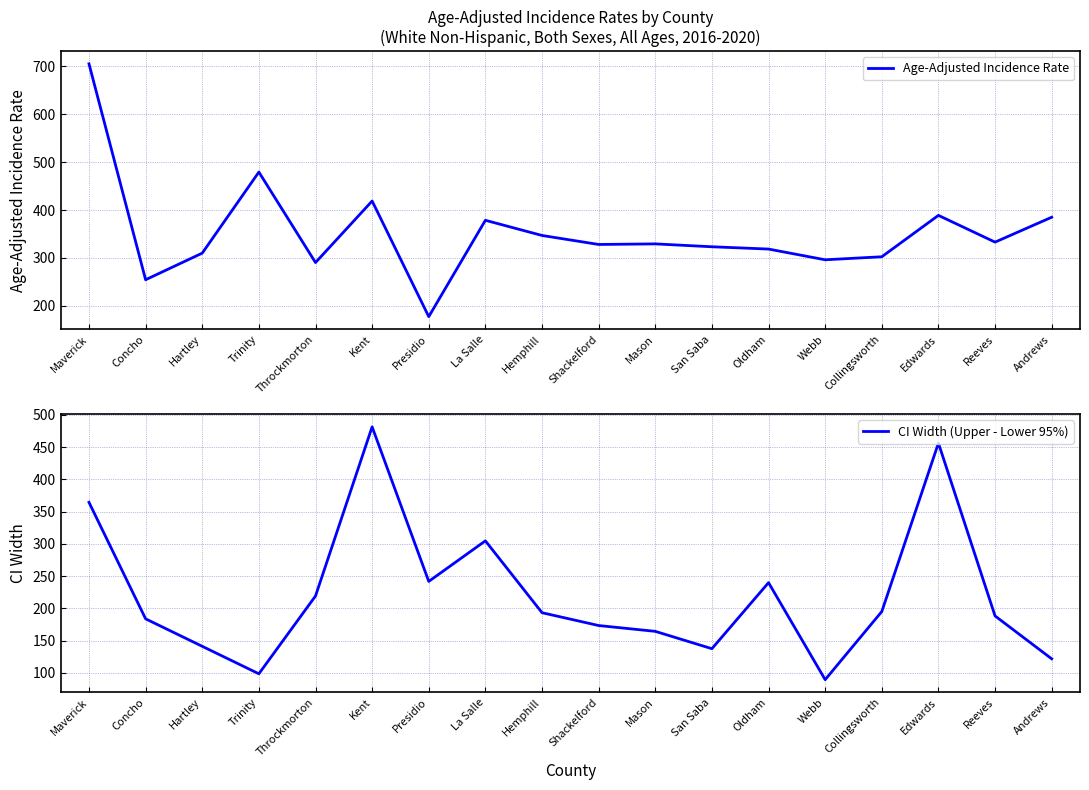

What position from the right is Collingsworth?

4